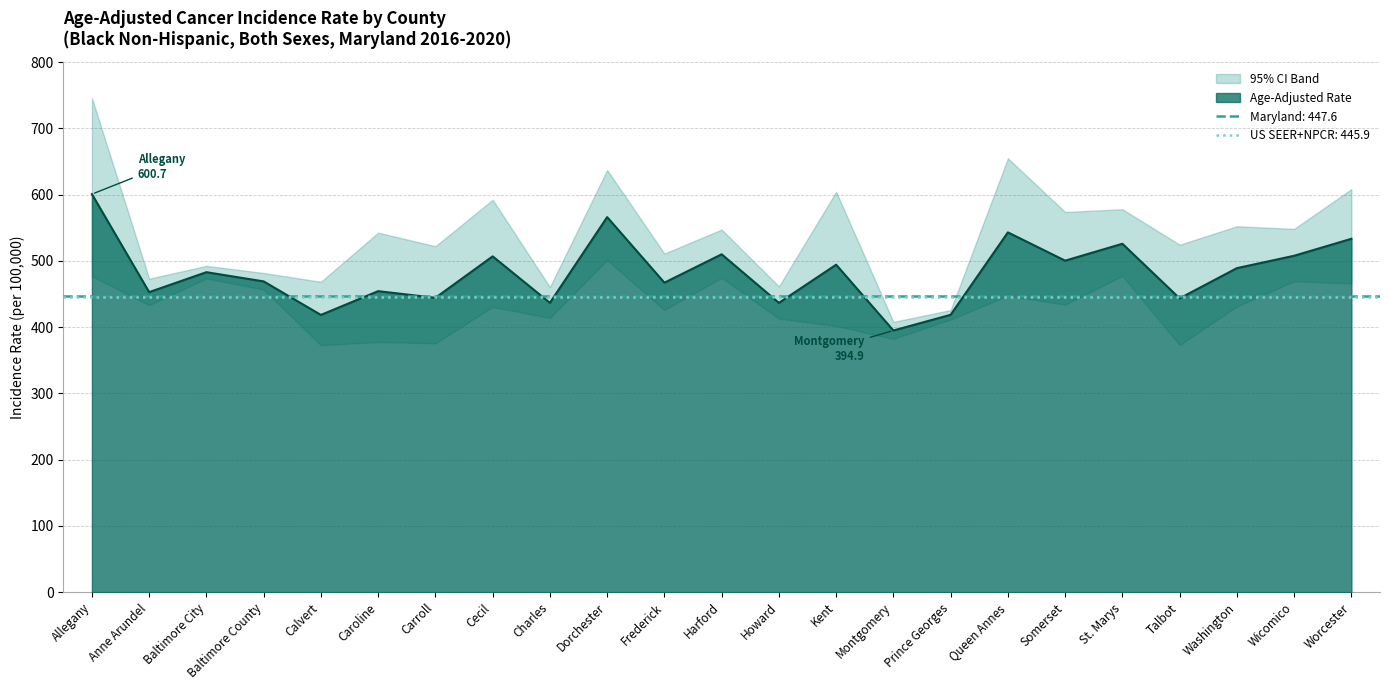

True or false: Age-Adjusted Rate has a value of 775.2 at Frederick.

False